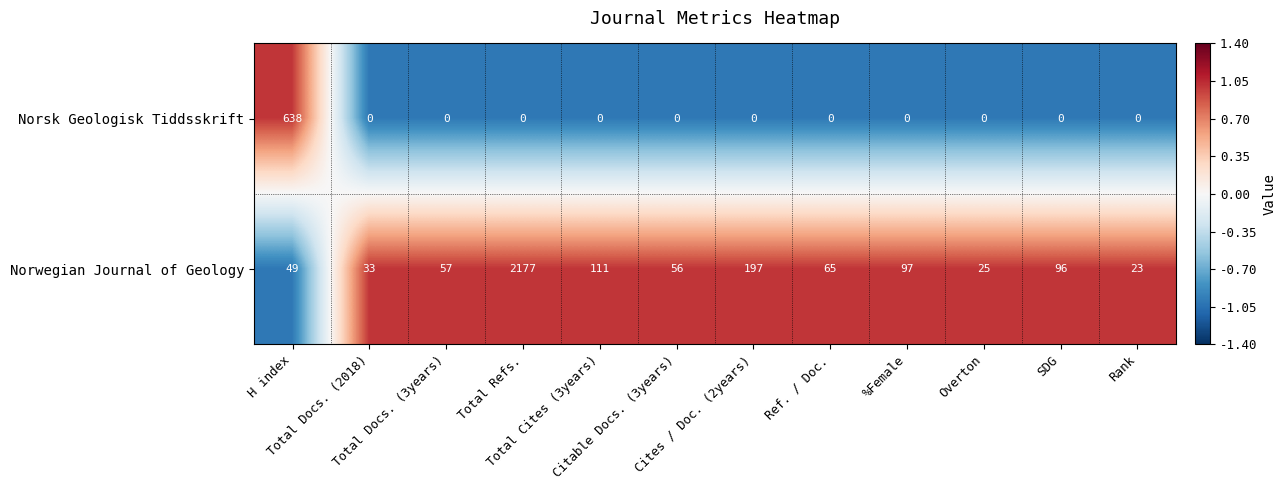

Which series has the largest total across all categories?

Norwegian Journal of Geology